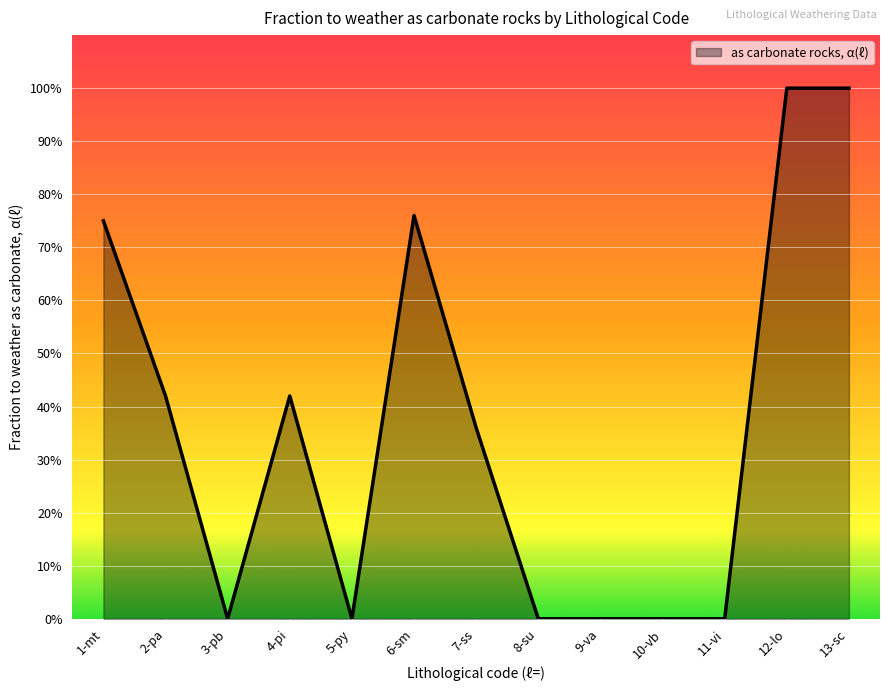

How many values are between 0 and 1?

13